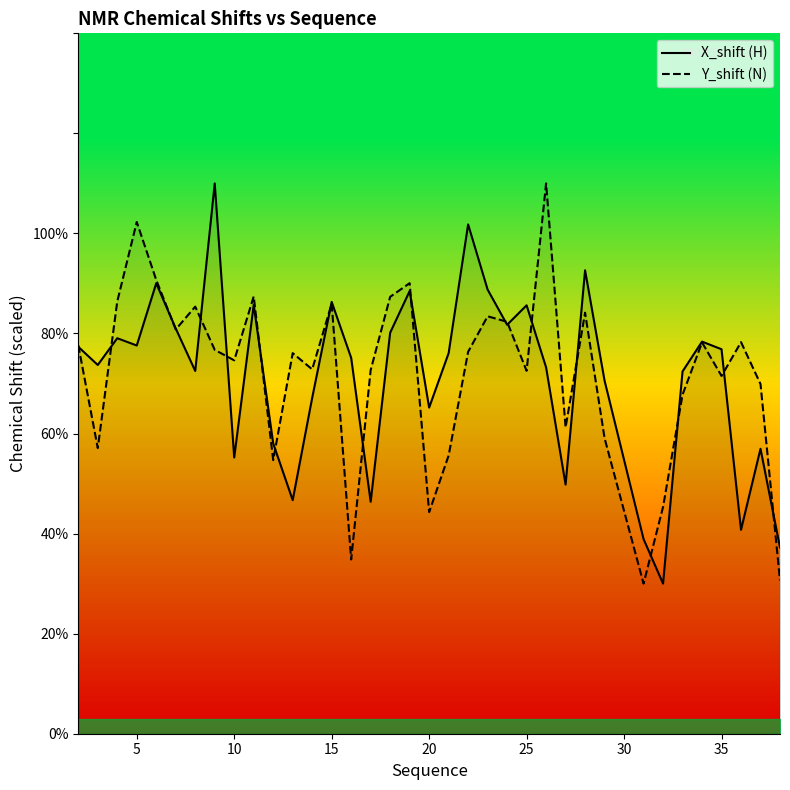

True or false: Y_shift (N) has more than 1 interior local peaks.

True